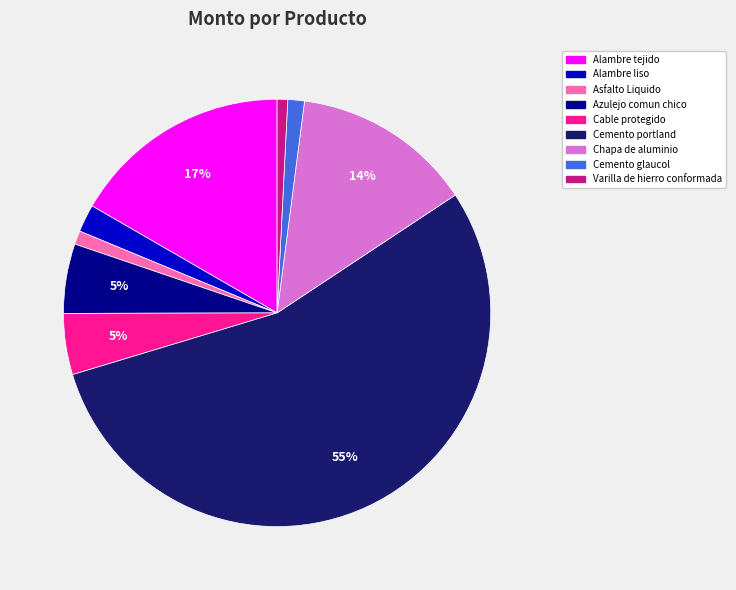

Does Asfalto Liquido represent more than half of the total?

No